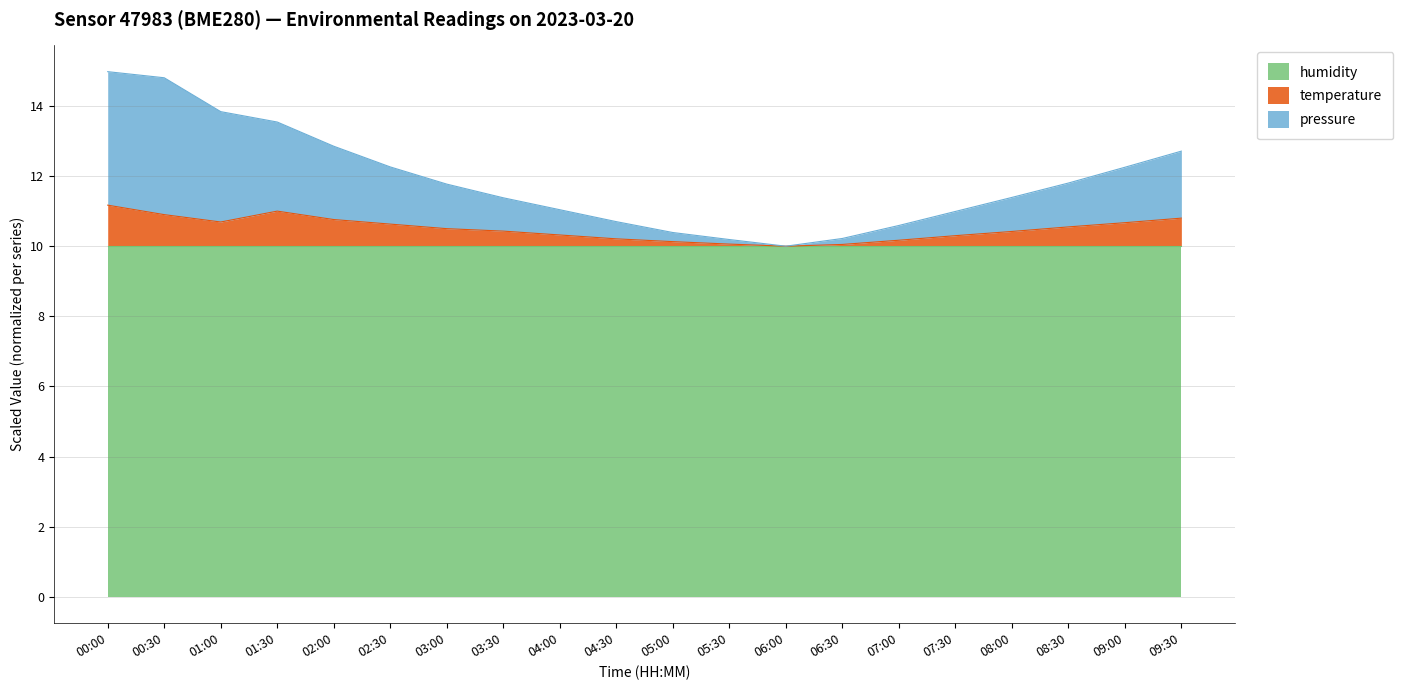

List the labels in order of temperature value, largest first.

00:00, 01:30, 00:30, 09:30, 02:00, 01:00, 09:00, 02:30, 08:30, 03:00, 03:30, 08:00, 04:00, 07:30, 04:30, 07:00, 05:00, 05:30, 06:30, 06:00